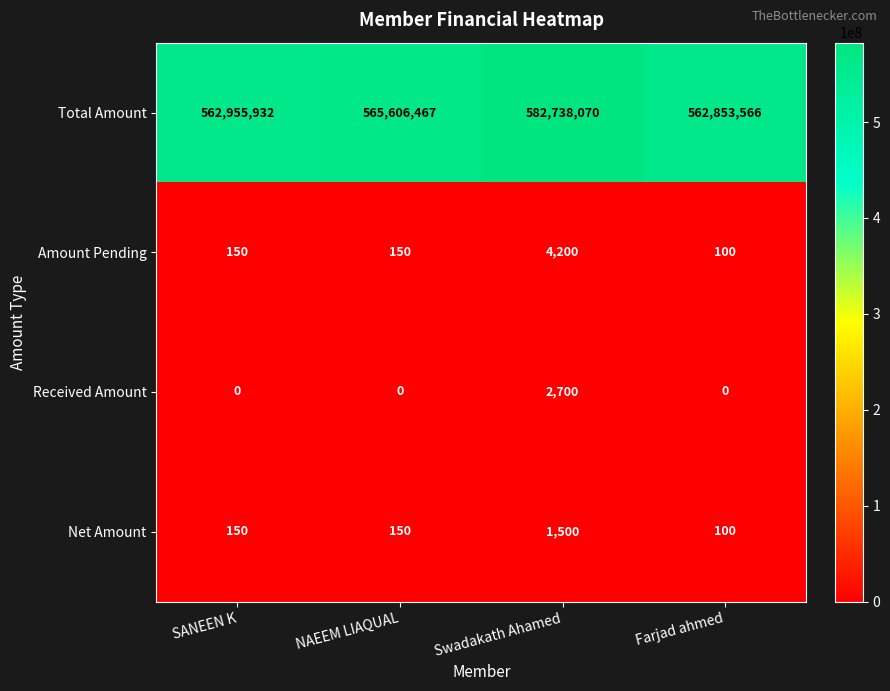

Count the number of categories in the chart.

4